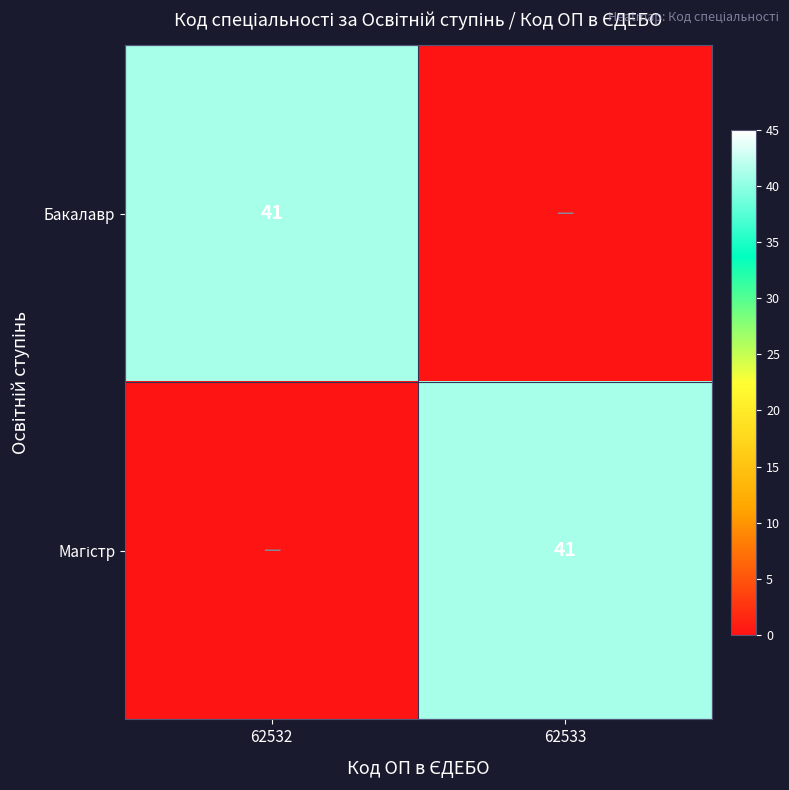

The value of Бакалавр at 62532 is 41. True or false?

True